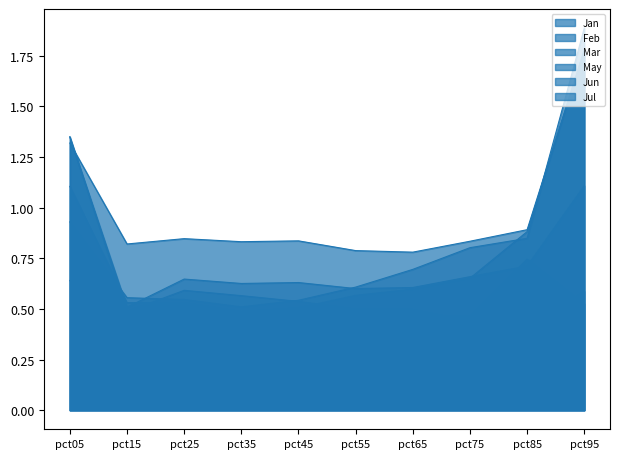

What is the difference between the highest and lowest values at pct75?

0.4